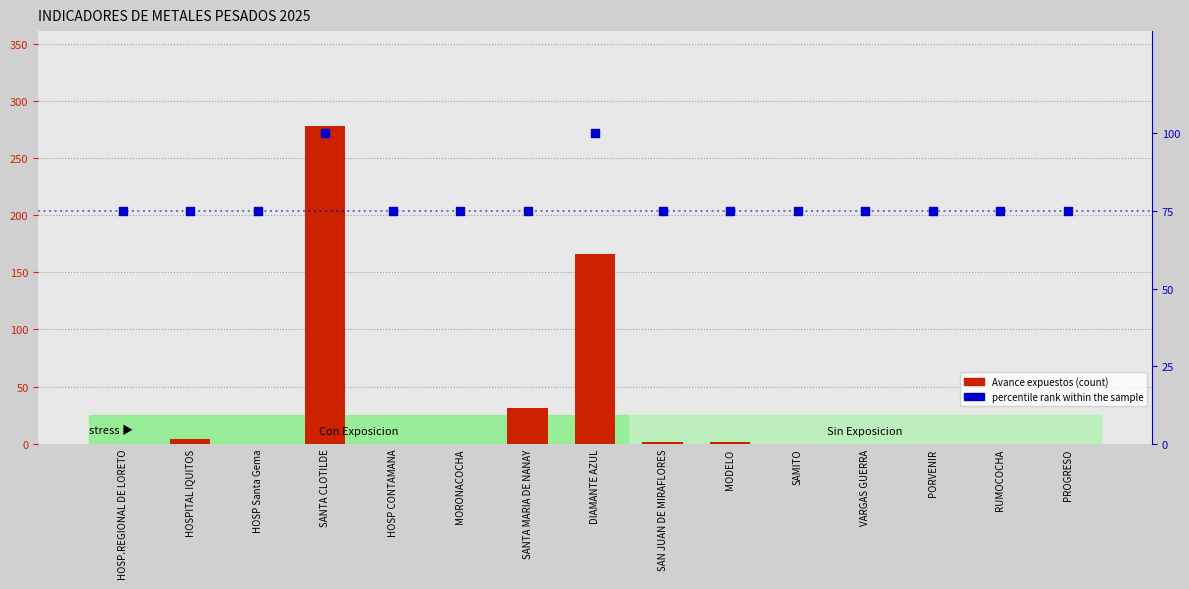

At how many categories does at least one series exceed 240?

1